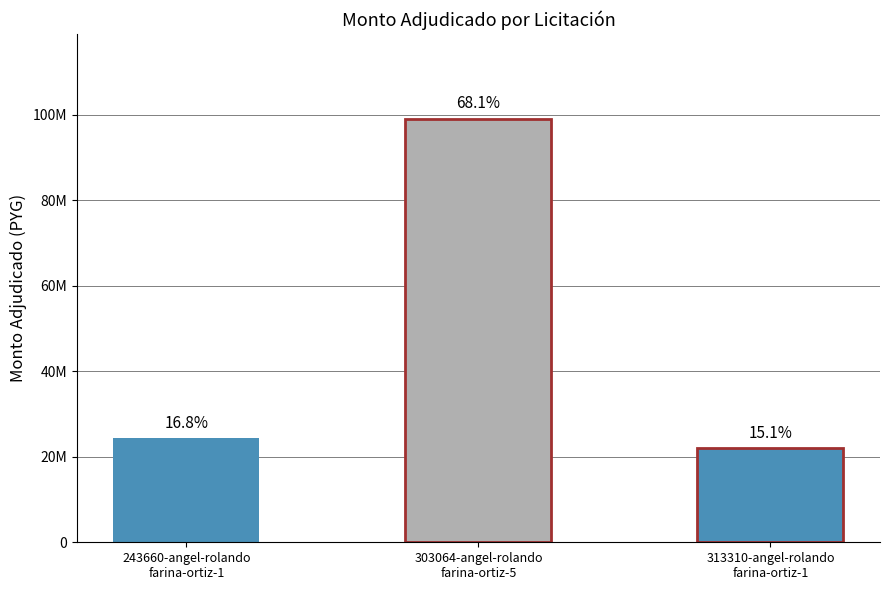

What is the difference between the maximum and minimum values?

77041000